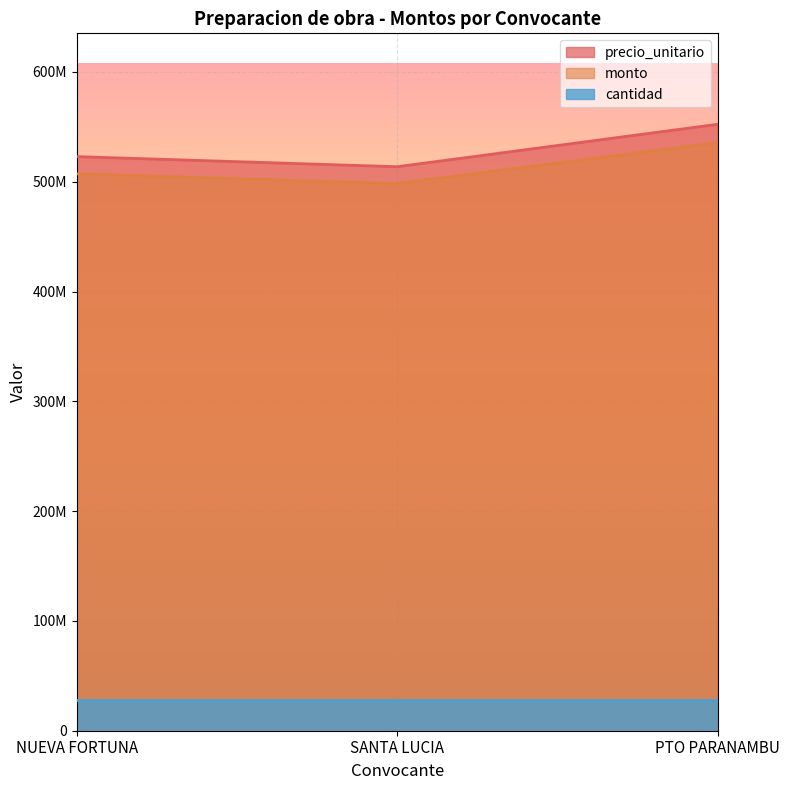

Where does the monto series first go above 507186867?

NUEVA FORTUNA